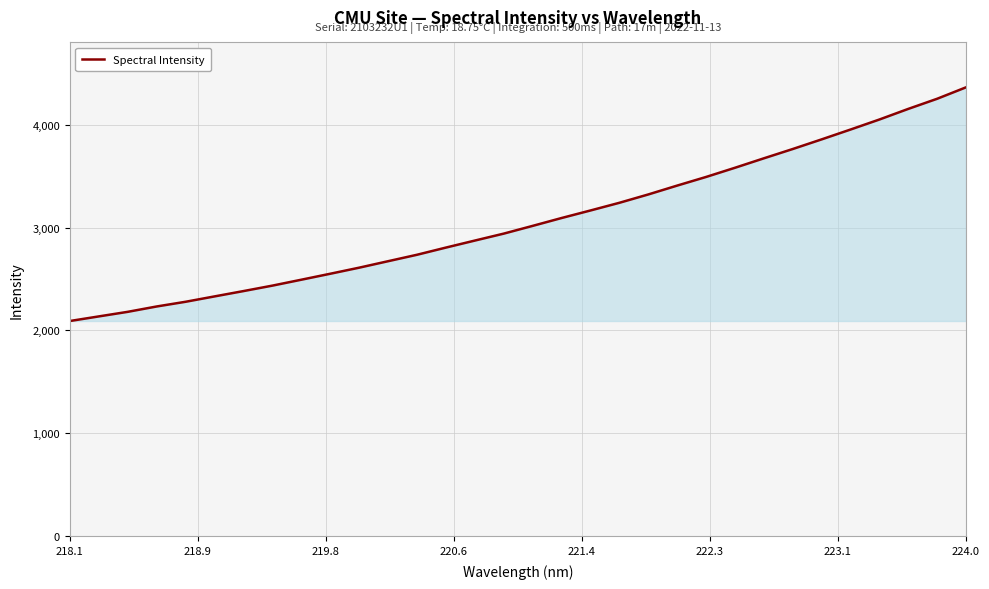

What is the maximum value shown in the chart?

4363.3